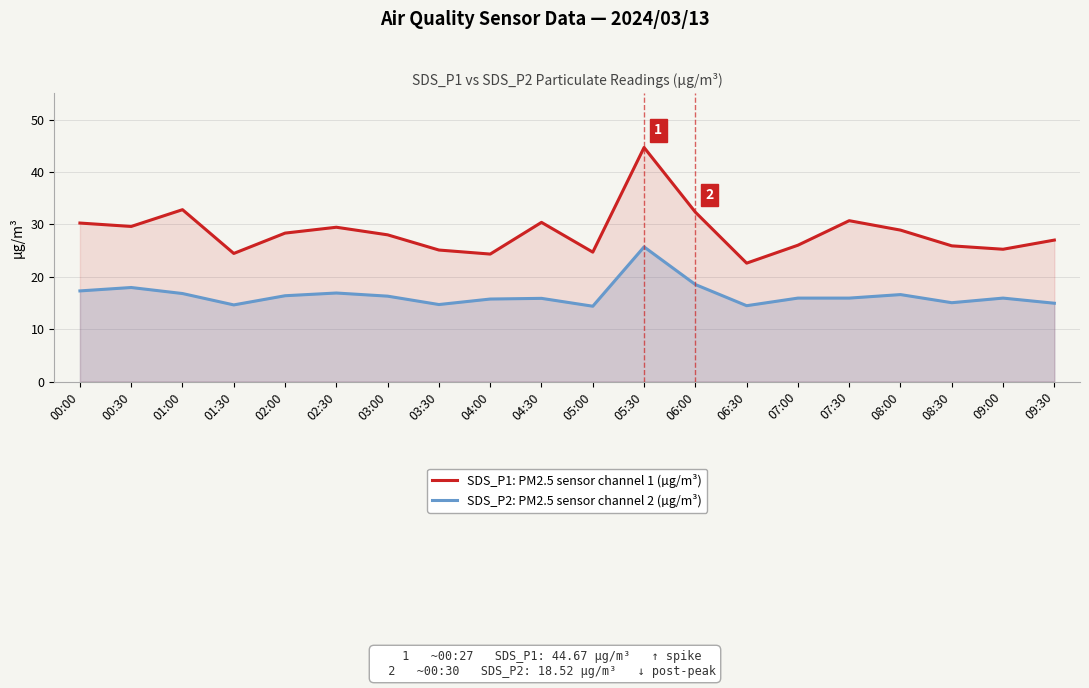

What is the greatest value displayed?

44.7